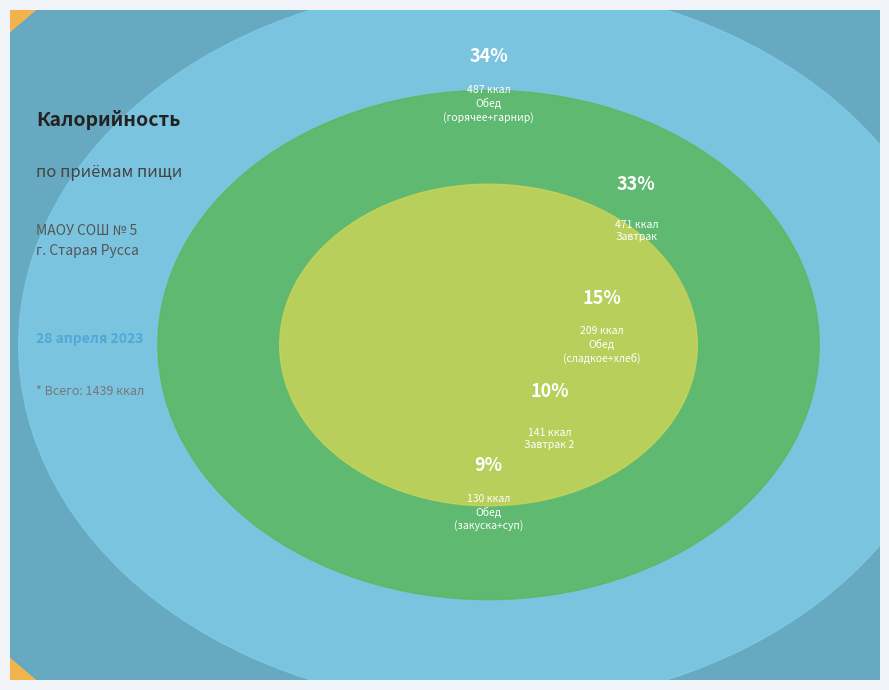

The Завтрак 2 (йогурт) slice represents 16% of the pie. True or false?

False